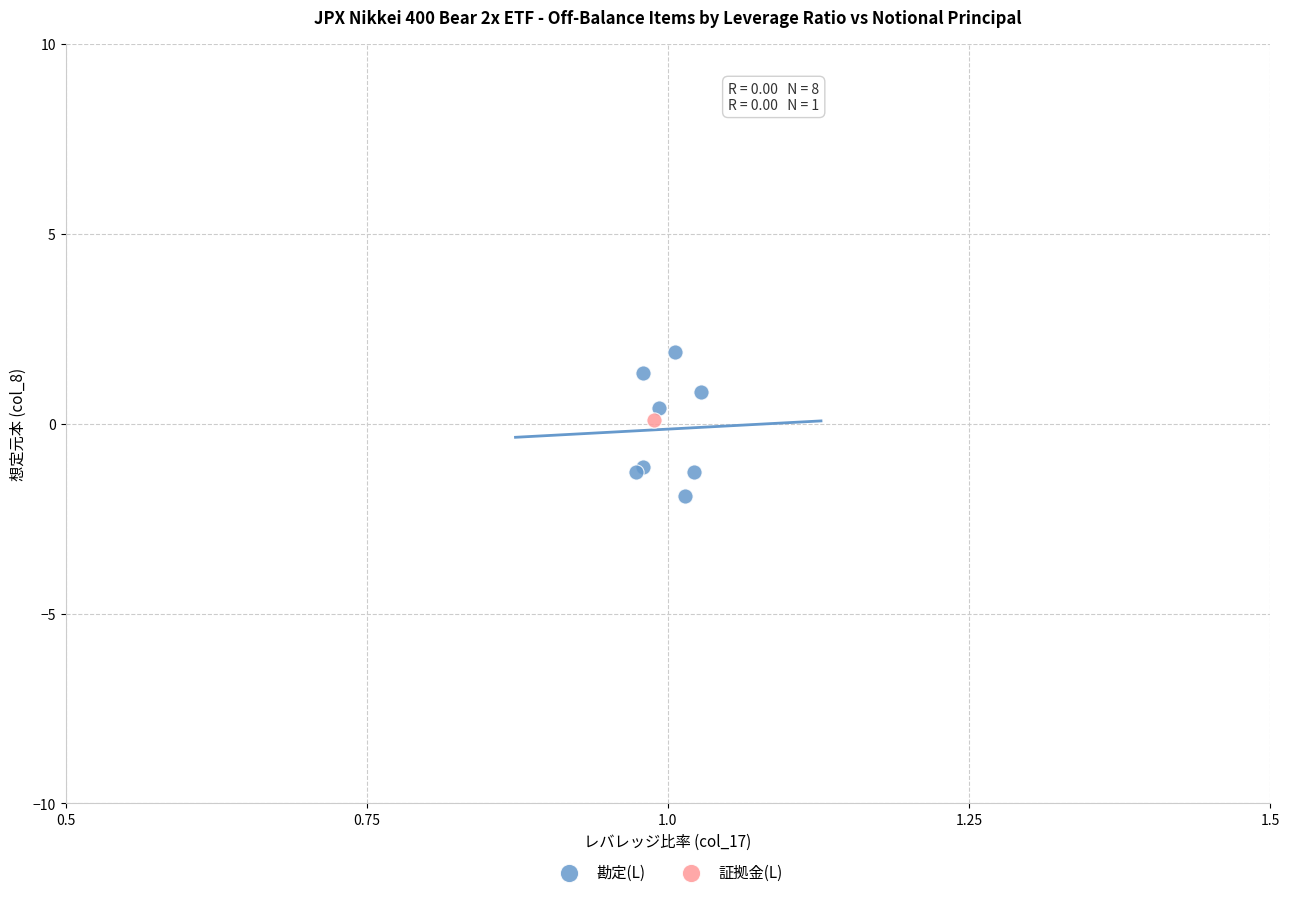

What are all the series names shown in the legend?

勘定(L), 証拠金(L)